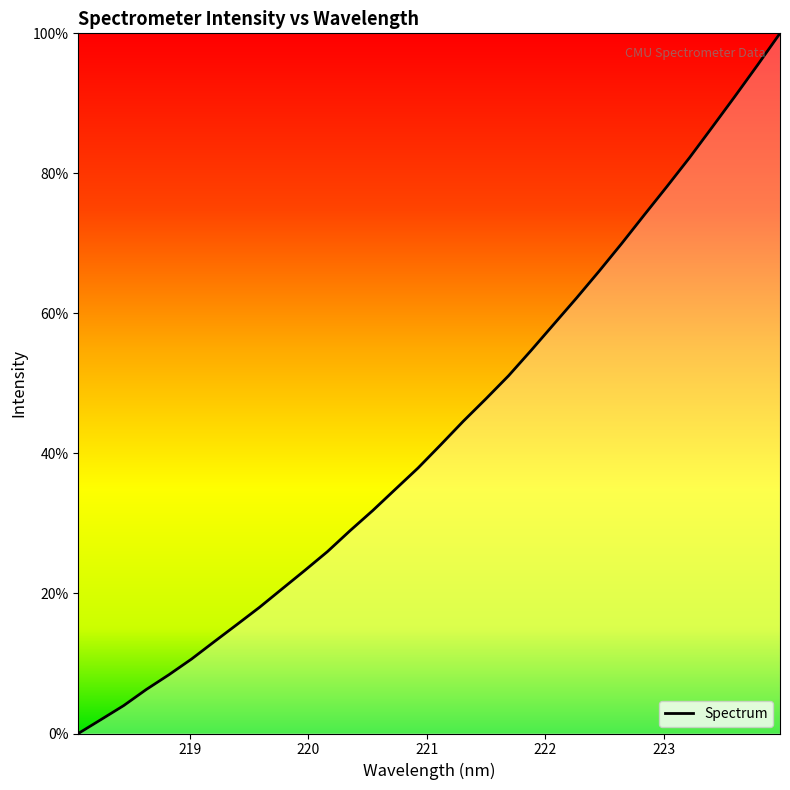

True or false: there are more than 2 points higher than both neighbors.

False